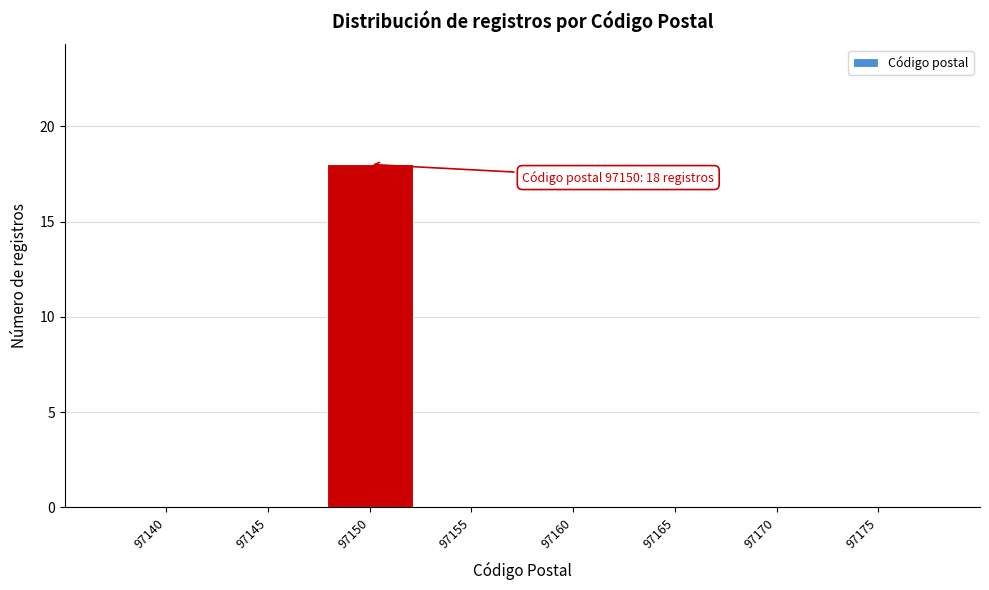

Reading left to right, list all the values displayed in this chart.

97140=0	97145=0	97150=18	97155=0	97160=0	97165=0	97170=0	97175=0